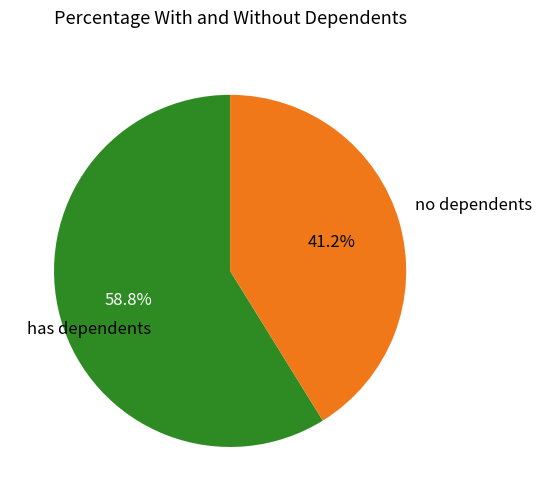

Which has a higher value, no dependents or has dependents?

has dependents